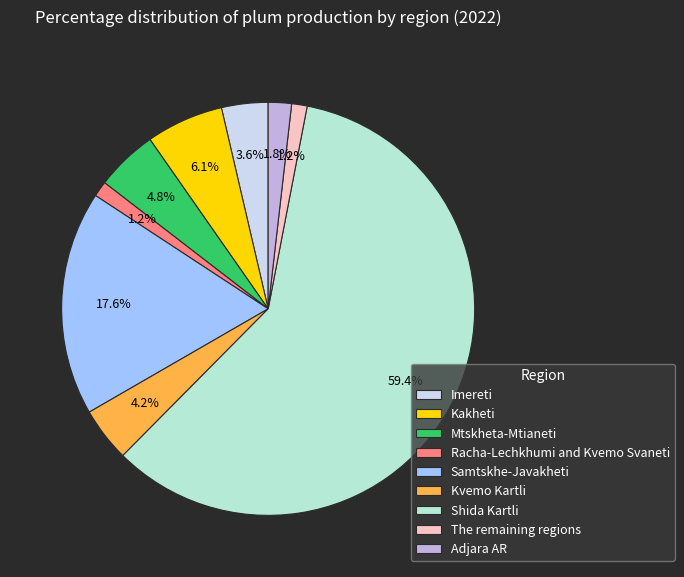

Approximately how many times larger is the value at Racha-Lechkhumi and Kvemo Svaneti compared to Samtskhe-Javakheti?

0.1